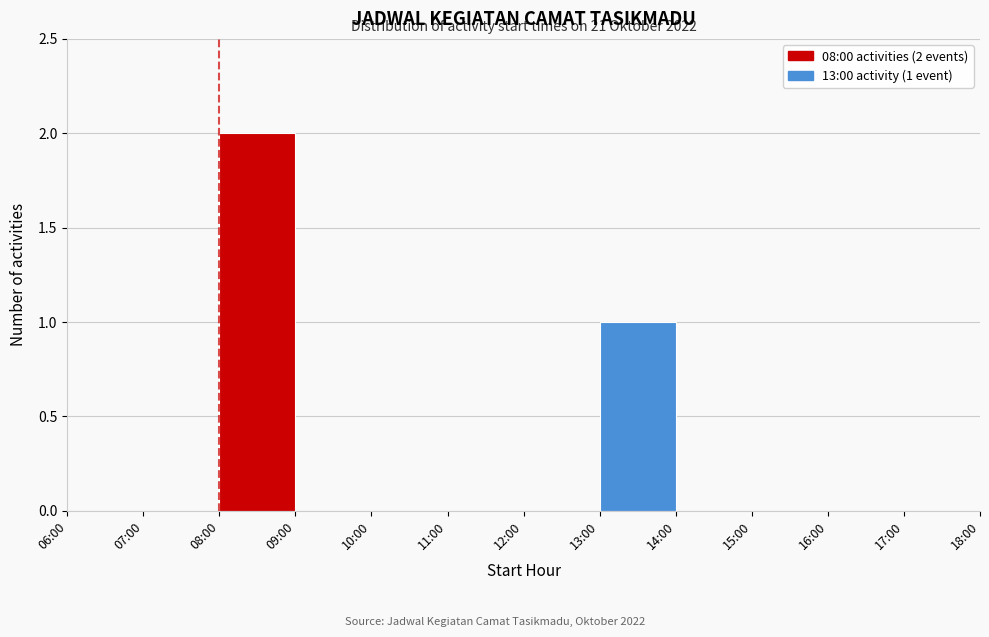

Reading left to right, transcribe all the data shown in this chart.

06:00=0	07:00=0	08:00=2	09:00=0	10:00=0	11:00=0	12:00=0	13:00=1	14:00=0	15:00=0	16:00=0	17:00=0